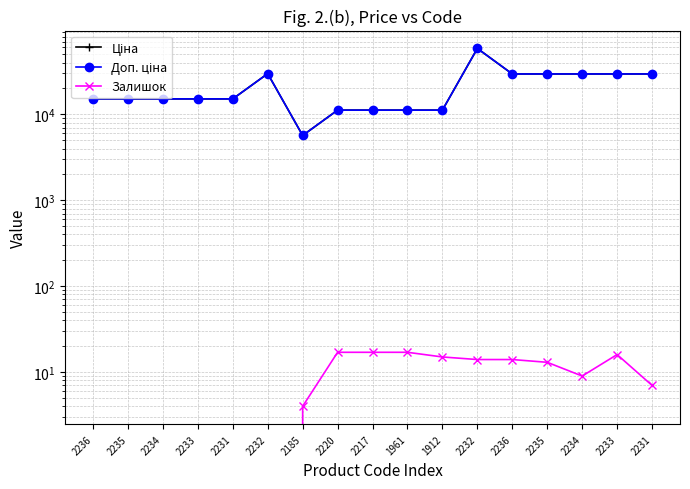

Reading left to right, transcribe all the data shown in this chart.

Ціна: 15120.0	15120.0	15120.0	15120.0	15120.0	29747.2	5673.8	11188.2	11188.2	11188.2	11188.2	58426.5	29491.5	29491.5	29491.5	29491.5	29491.5
Доп. ціна: 15120.0	15120.0	15120.0	15120.0	15120.0	29747.2	5673.8	11188.2	11188.2	11188.2	11188.2	58426.5	29491.5	29491.5	29491.5	29491.5	29491.5
Залишок: 0.0	0.0	0.0	0.0	0.0	0.0	4.0	17.0	17.0	17.0	15.0	14.0	14.0	13.0	9.0	16.0	7.0